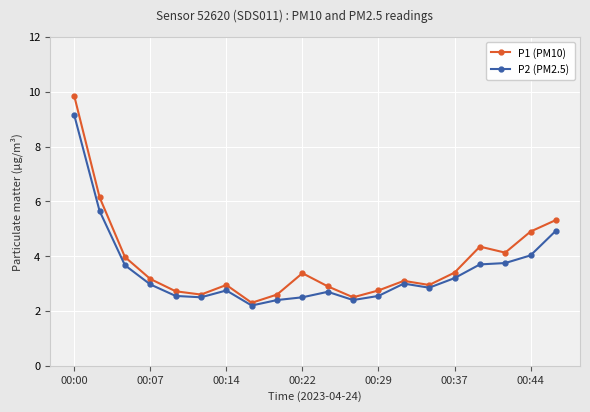

What is the minimum value shown in the chart?

2.2